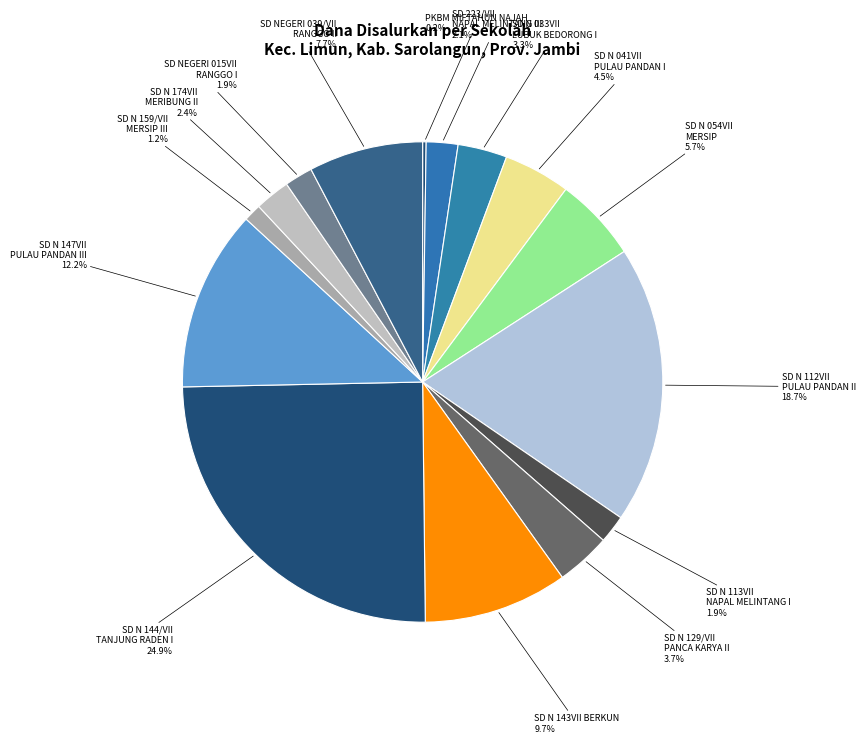

The SD NEGERI 039/VII RANGGO II slice represents 8% of the pie. True or false?

True